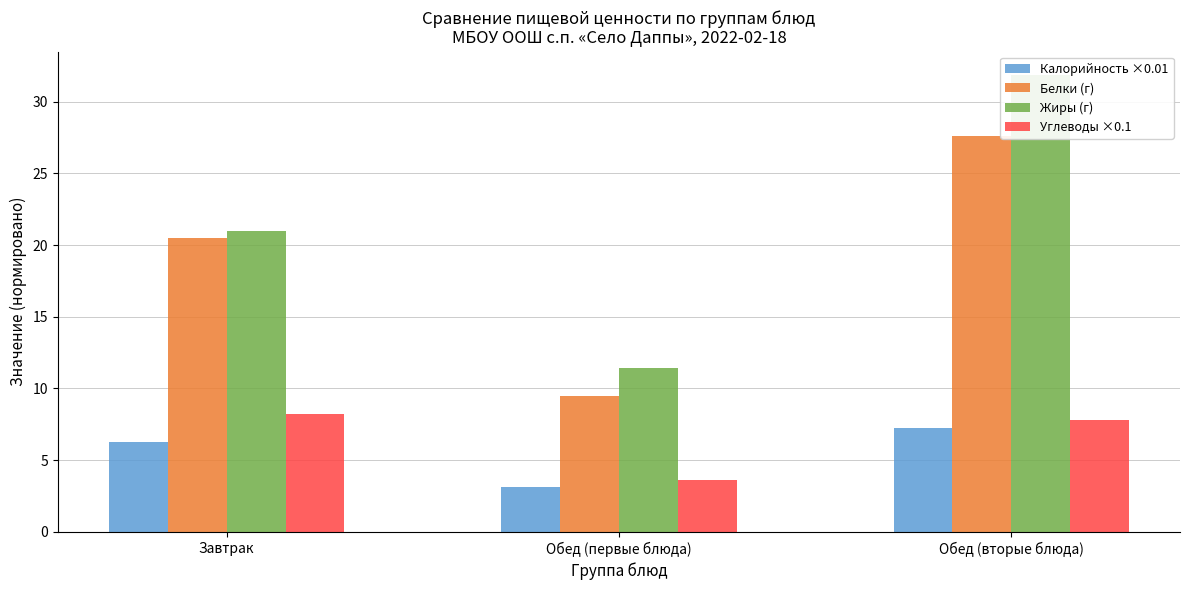

Rank the series at Обед (первые блюда) from highest to lowest value.

Жиры (г), Белки (г), Углеводы ×0.1, Калорийность ×0.01